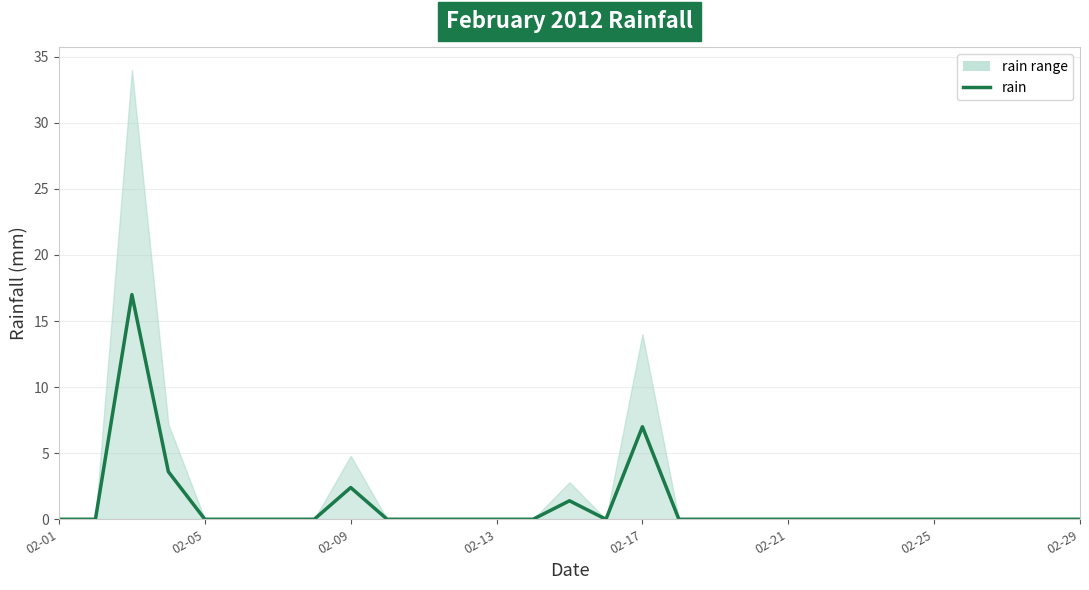

What is the sum of all values?

31.4